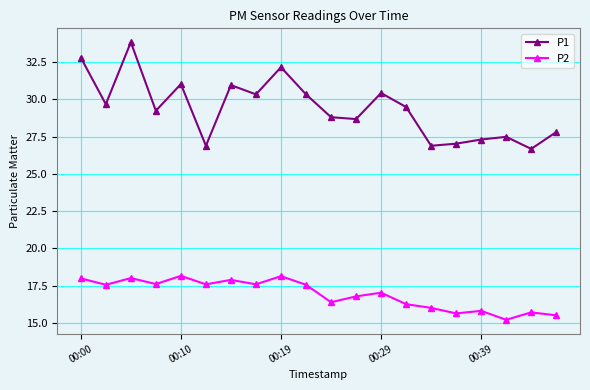

True or false: P2 and P1 cross at least once.

False